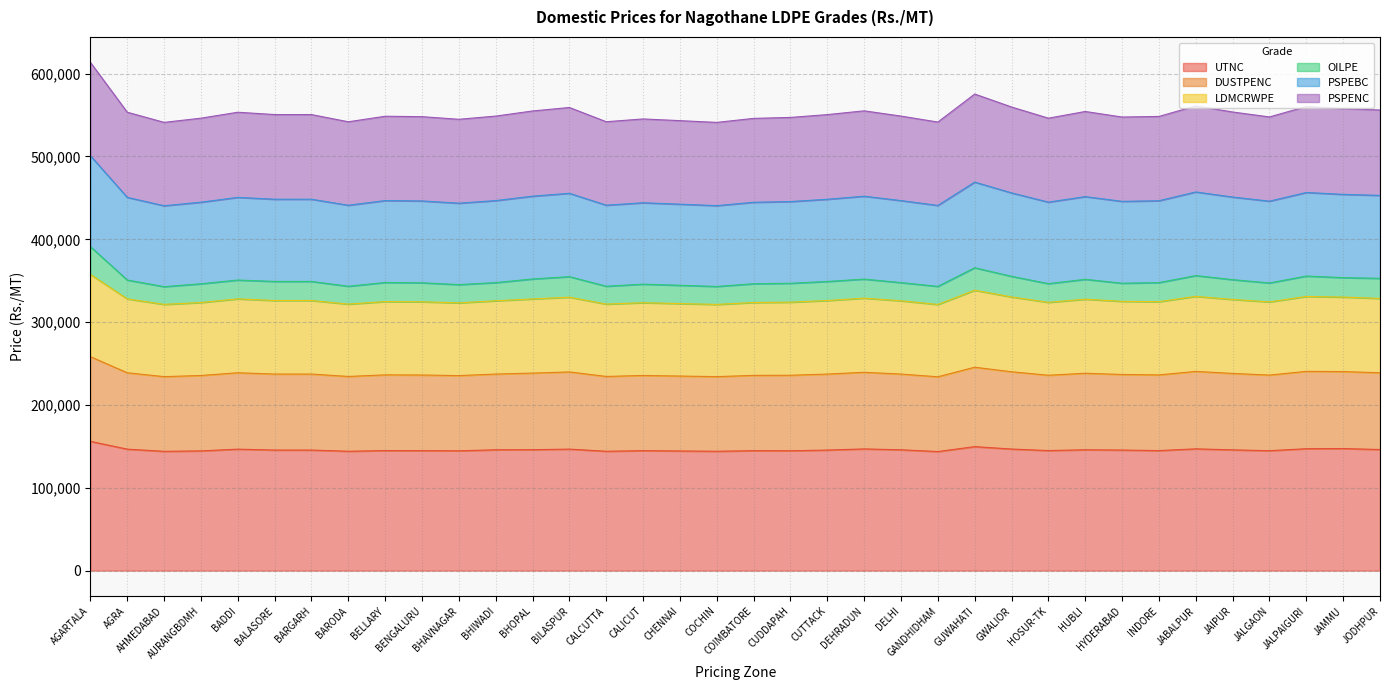

At which category does OILPE reach its first local valley?

AHMEDABAD